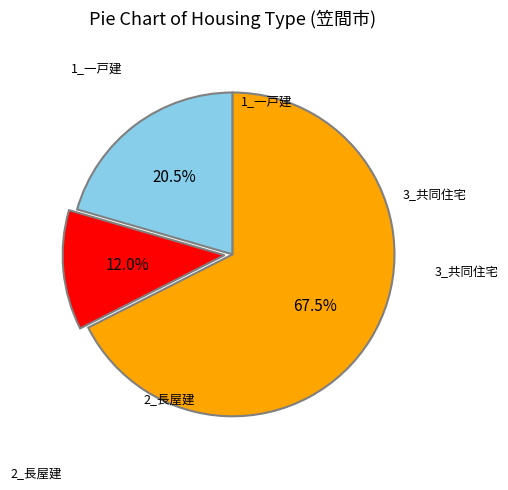

Is there a majority slice in this chart?

Yes